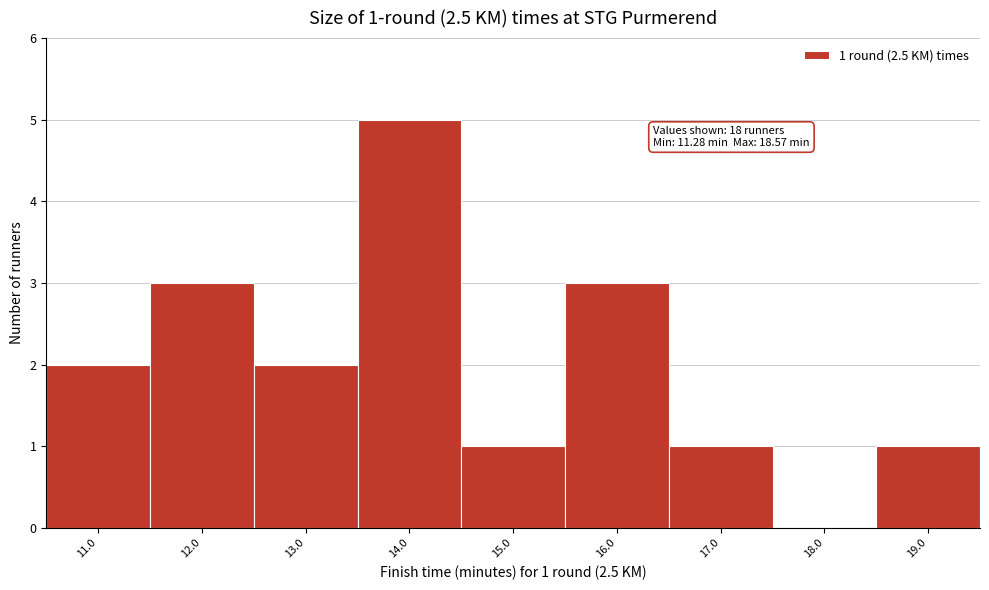

Over which range of the x-axis is the bar tallest?

13.5 to 14.5